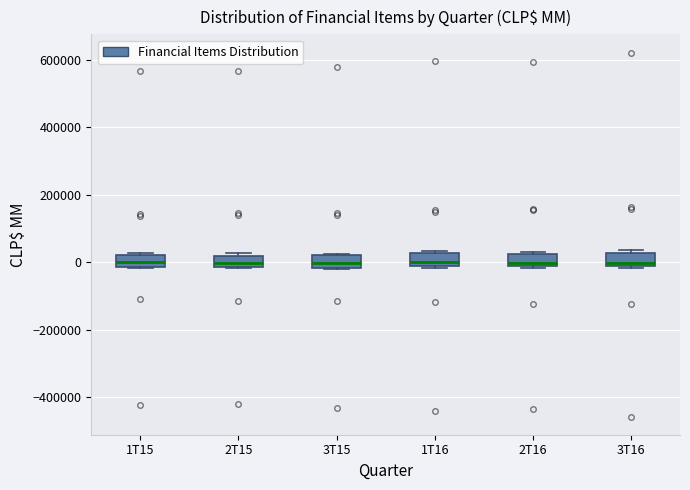

Reading left to right, read every box against the y-axis: the position of its median line, the range the box covers, and the ends of its whiskers. The values are not printed on the chart, so give them approximately, as read against the axis.

1T15: median 0, box -20000 to 20000, whiskers -20000 to 20000 (just above the box's upper edge)
2T15: median 0, box -20000 to 20000, whiskers -20000 to 20000 (just above the box's upper edge)
3T15: median 0, box -20000 to 20000, whiskers -20000 to 20000
1T16: median 0, box -20000 to 20000, whiskers -20000 to 40000
2T16: median 0, box -20000 to 20000, whiskers -20000 (just below the box's lower edge) to 20000 (just above the box's upper edge)
3T16: median 0, box -20000 to 20000, whiskers -20000 (just below the box's lower edge) to 40000